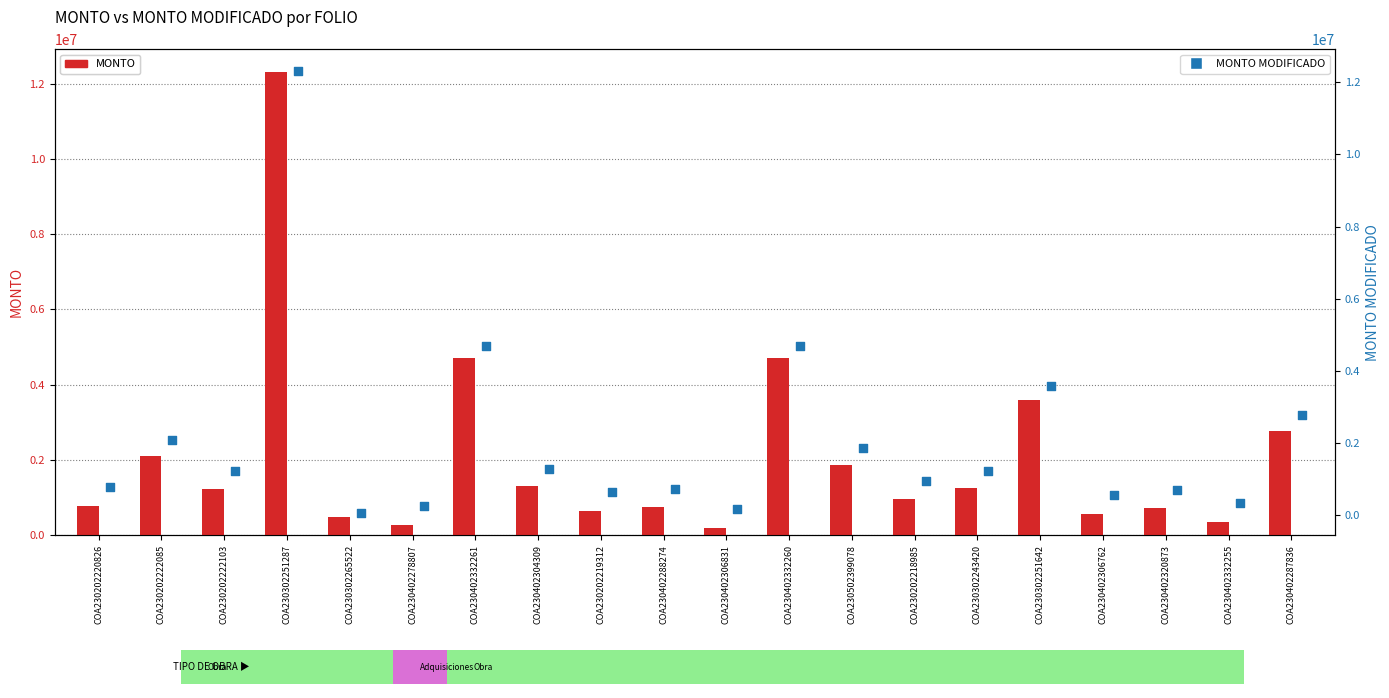

At how many categories does at least one series exceed 7632837?

1